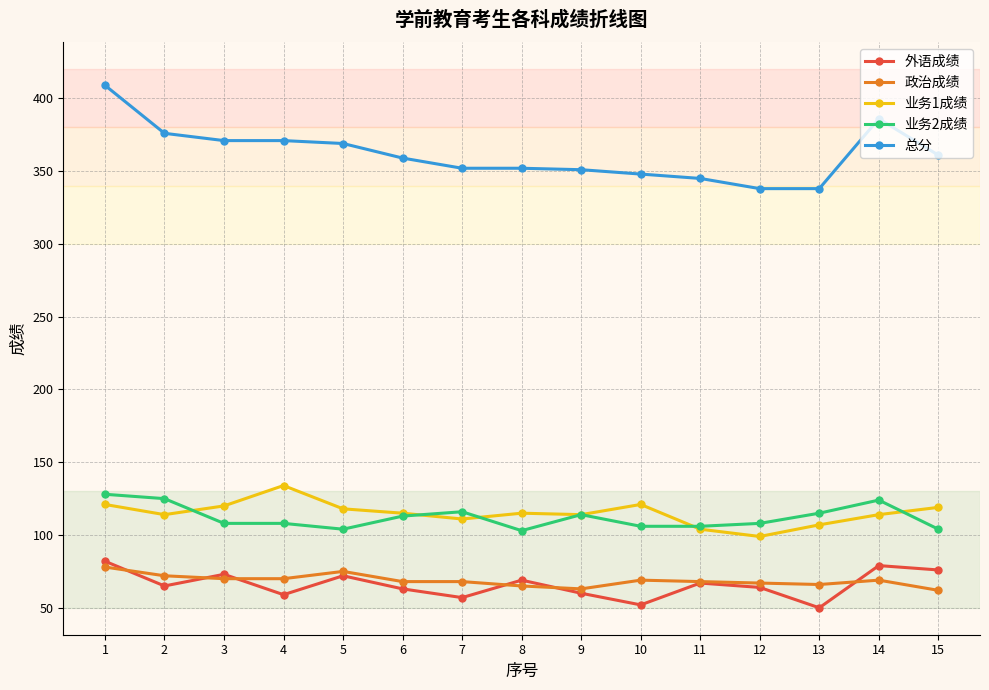

What is the value of the 总分 point at the 11th from the left?

345